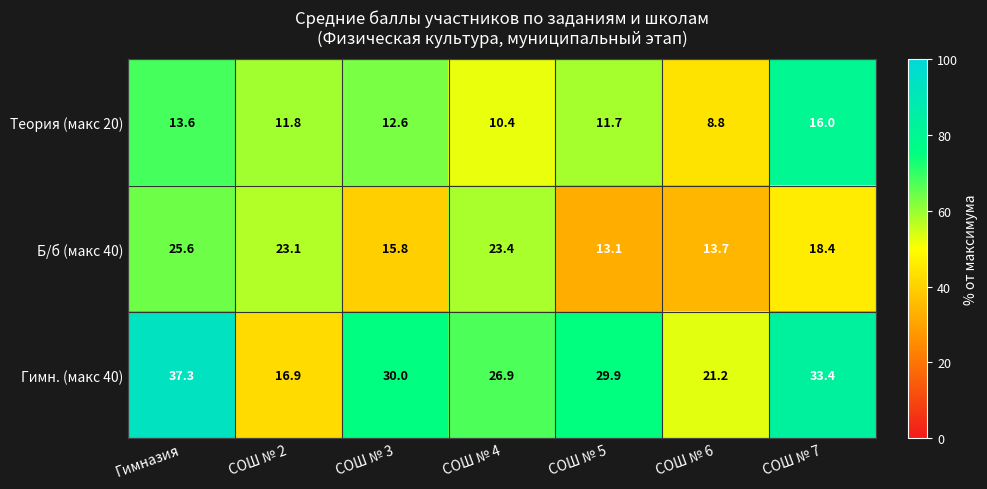

Reading left to right, list all the values displayed in this chart.

Теория (макс 20): 13.6	11.8	12.6	10.4	11.7	8.8	16.0
Б/б (макс 40): 25.6	23.1	15.8	23.4	13.1	13.7	18.4
Гимн. (макс 40): 37.3	16.9	30.0	26.9	29.9	21.2	33.4